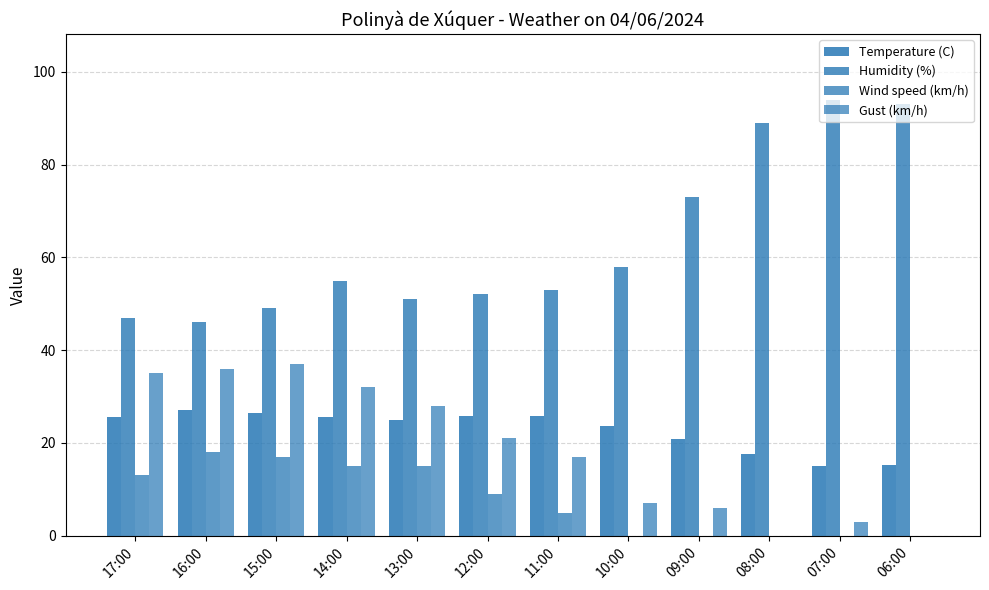

What is the maximum value for Temperature (C)?

27.1